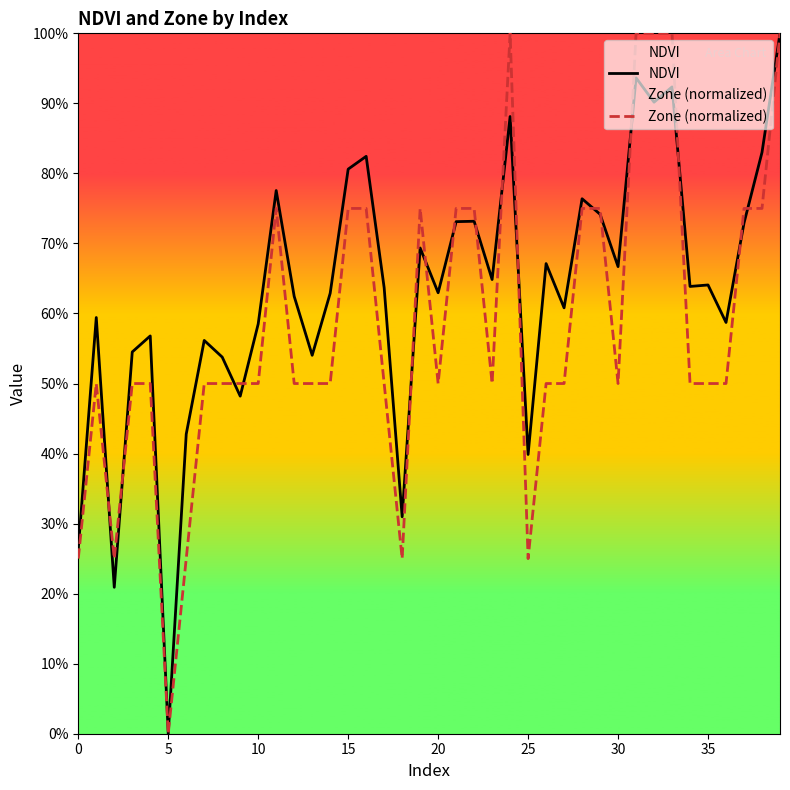

What is the sum of all Zone (normalized) values?

23.2